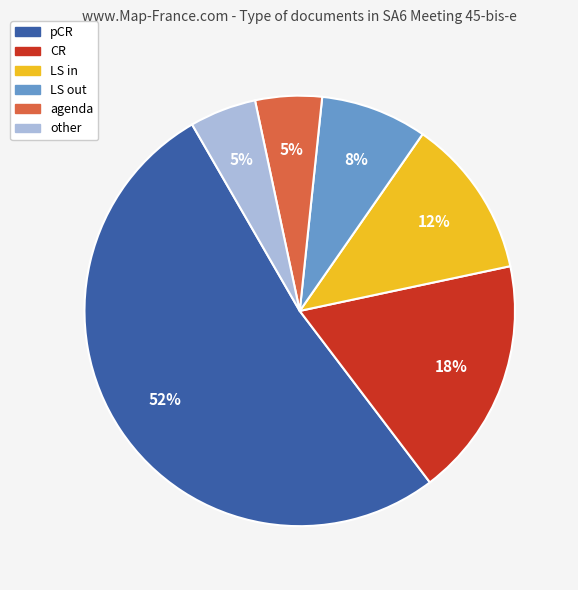

Which category has the biggest portion of the pie?

pCR